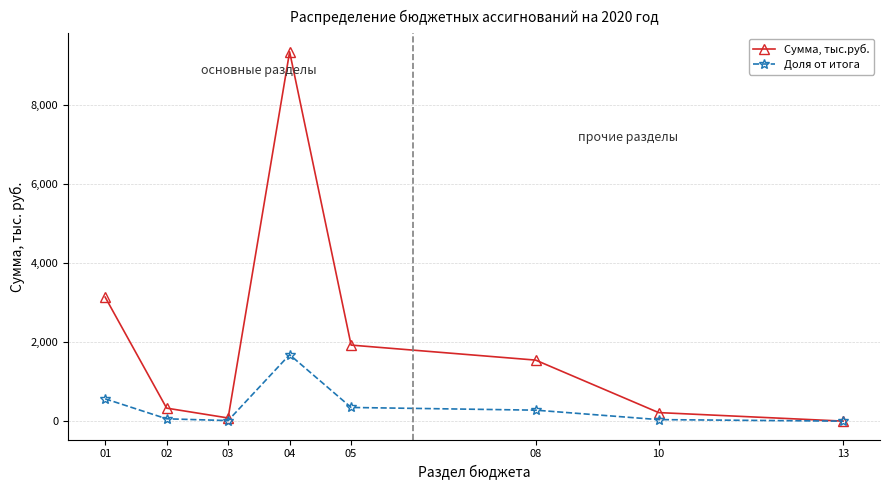

Which series changed the most between 04 and 13?

Сумма, тыс.руб.